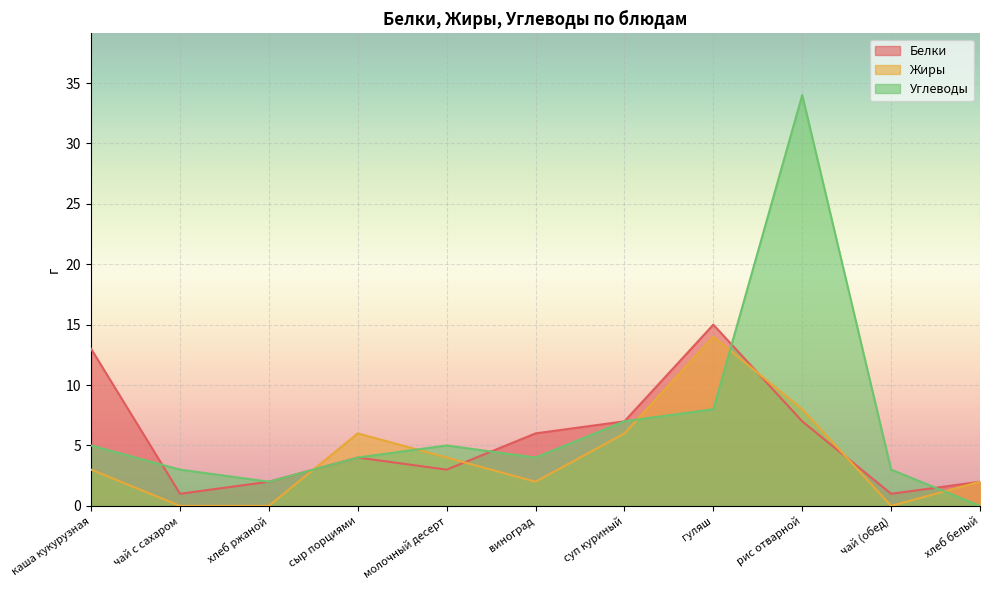

Rank the series at хлеб ржаной from lowest to highest value.

Жиры, Белки, Углеводы